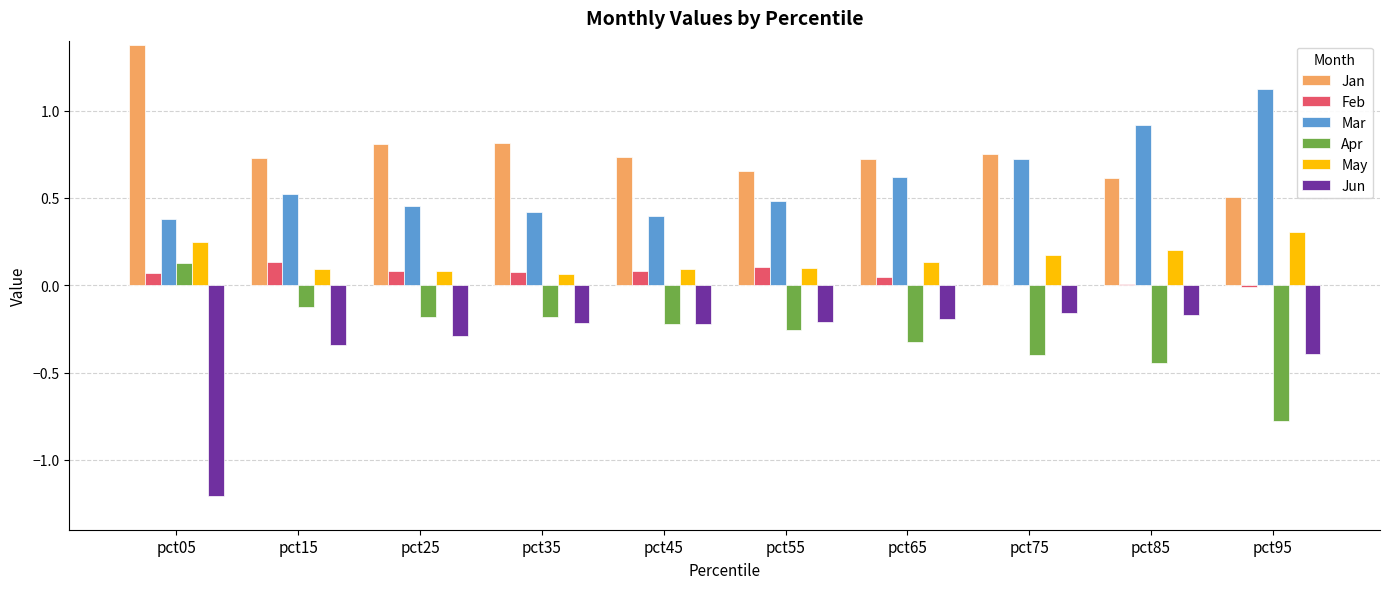

What is the highest value of the Jan series?

1.4